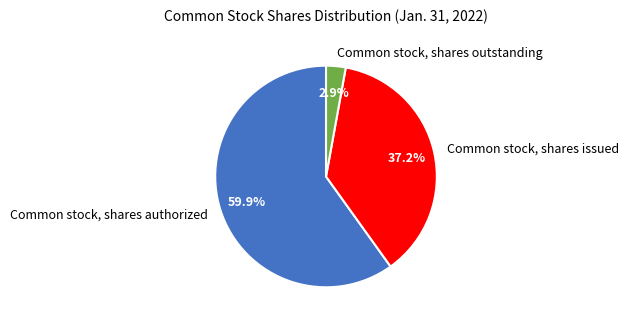

Between Common stock, shares outstanding and Common stock, shares issued, which is larger?

Common stock, shares issued